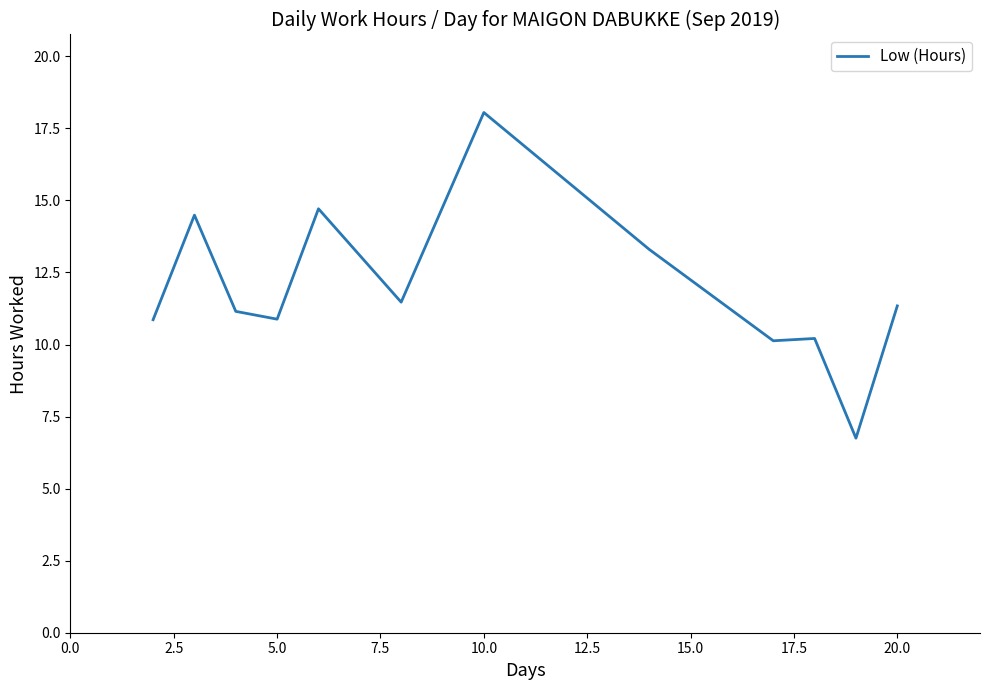

What is the difference between the maximum and minimum values?

11.3